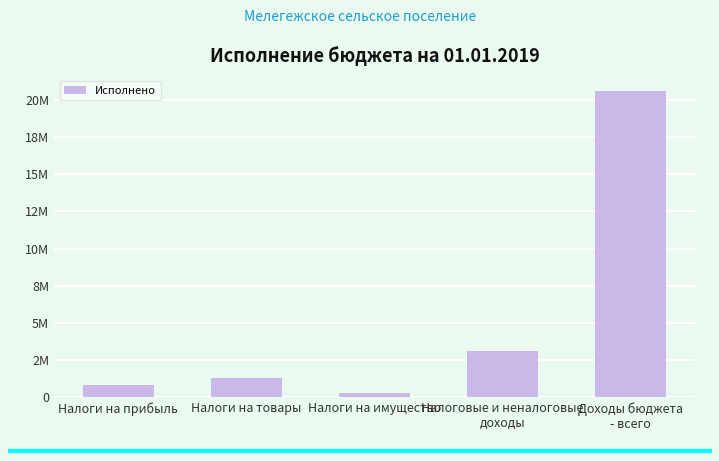

What is the sum of the values at Доходы бюджета
- всего and Налоги на товары?

21907827.7